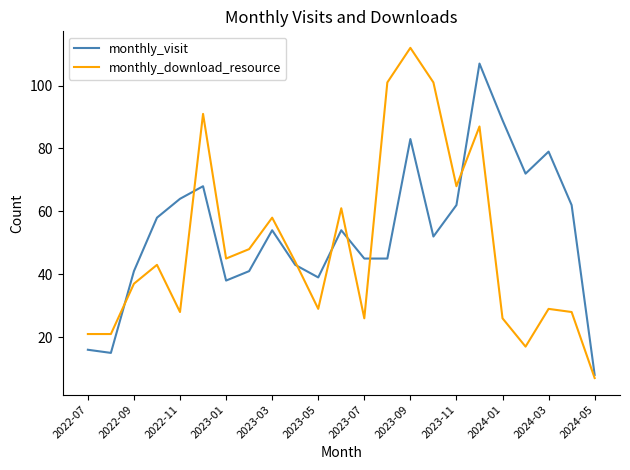

What is the difference between the second highest and minimum values in the monthly_visit series?

81